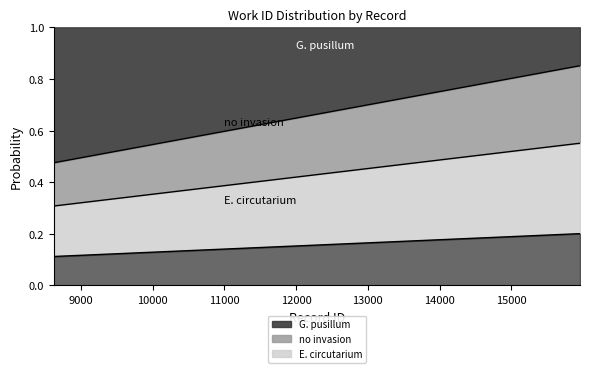

Which category has the lowest value in the E. circutarium series?

8624